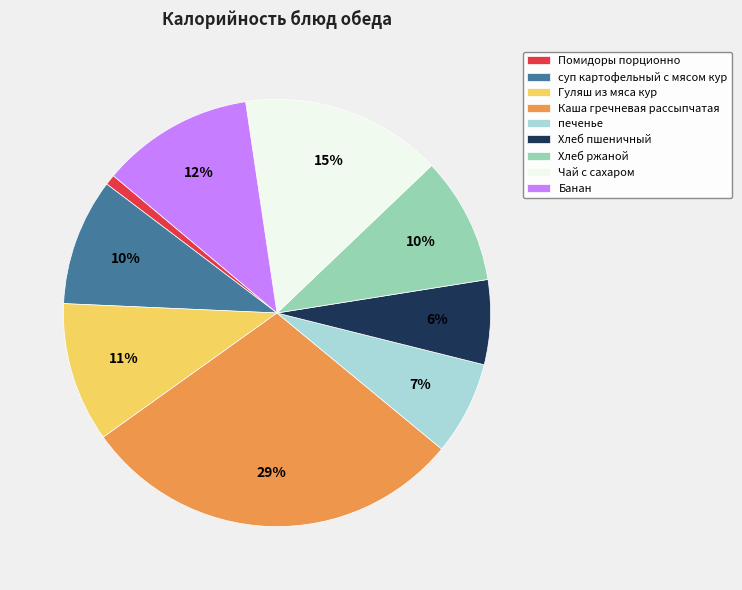

Combined, do Хлеб ржаной and печенье account for over 50%?

No